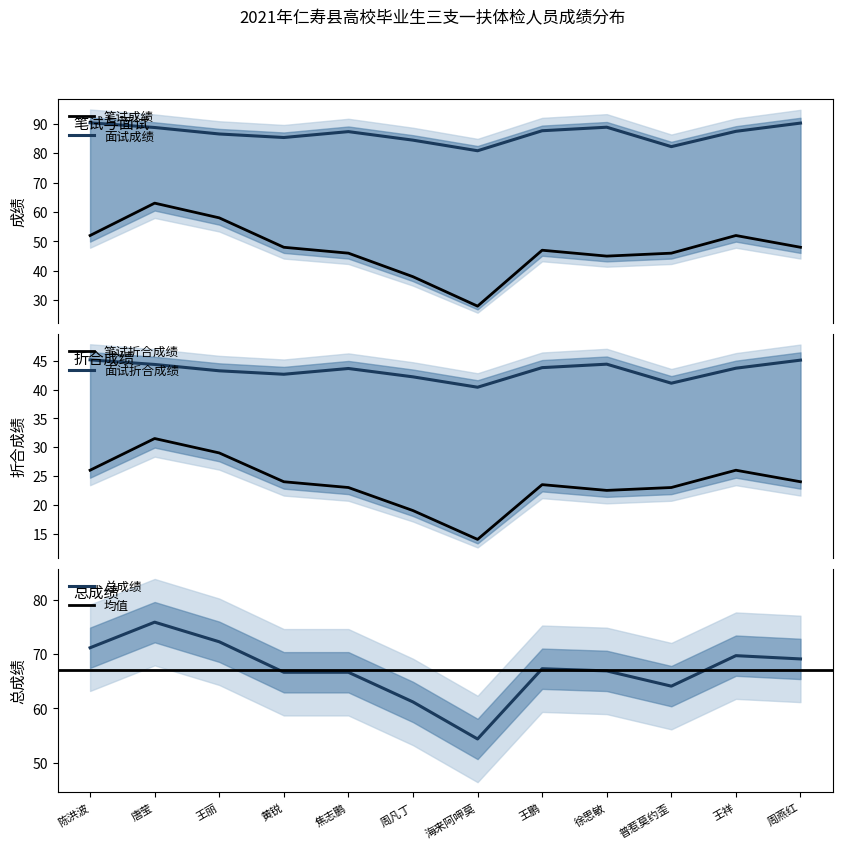

What is the difference between the maximum and second lowest values in the 面试折合成绩 series?

4.0